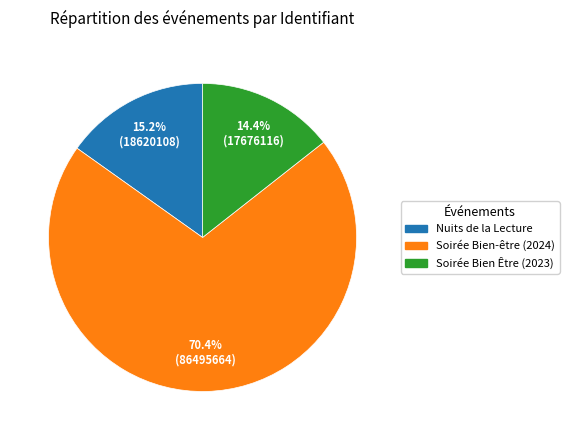

What is the ratio of the value at Nuits de la Lecture to the value at Soirée Bien Être (2023)?

1.1